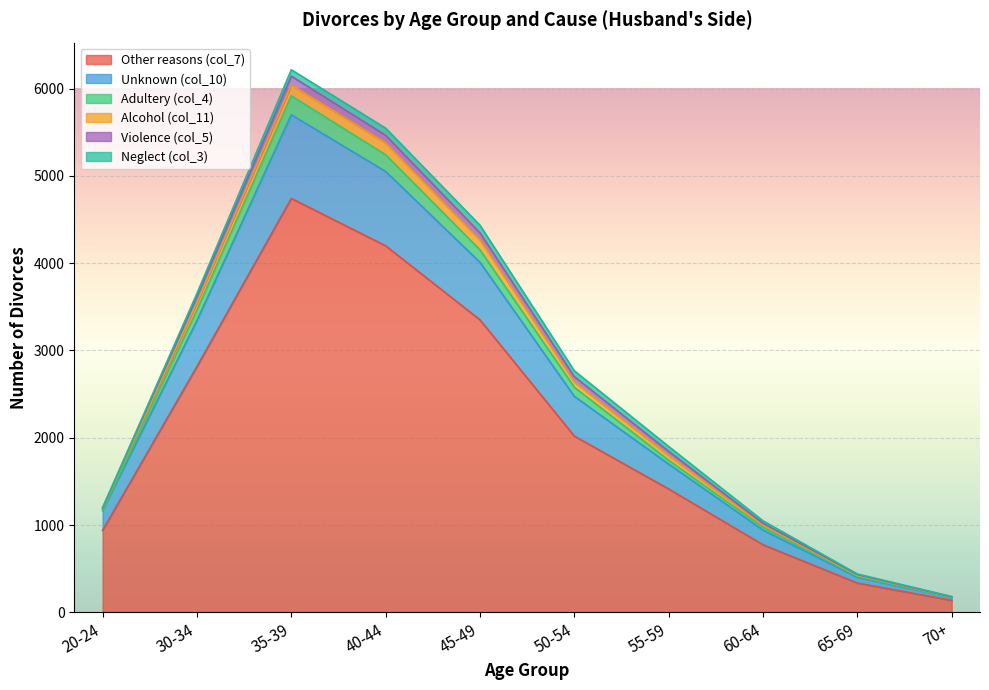

Which category has the lowest value in the Other reasons (col_7) series?

70+